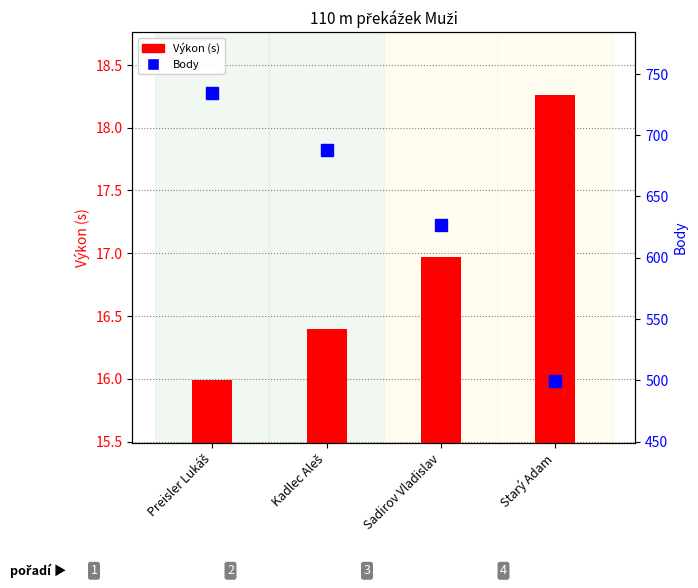

What is the maximum value for Body?

734.0